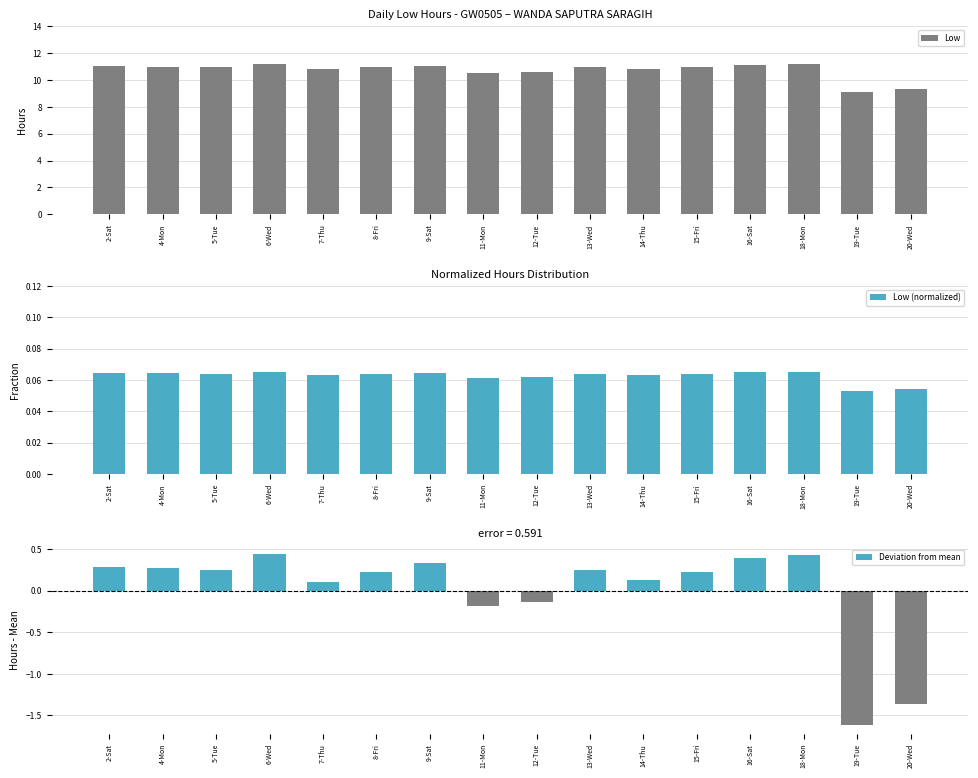

At how many categories does at least one series exceed 8?

16